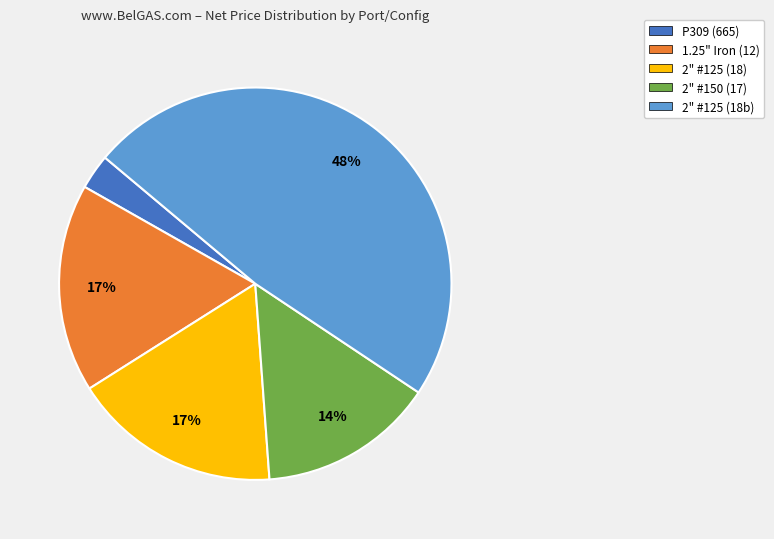

To the nearest percent, what is the difference between the largest and smallest slice percentages?

45%